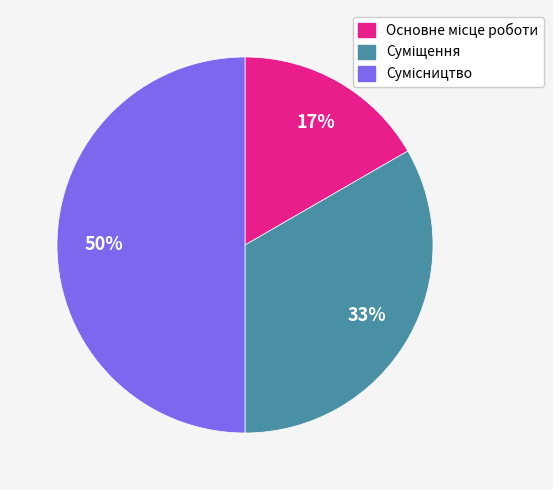

To the nearest percent, what is the difference between the largest and smallest slice percentages?

33%